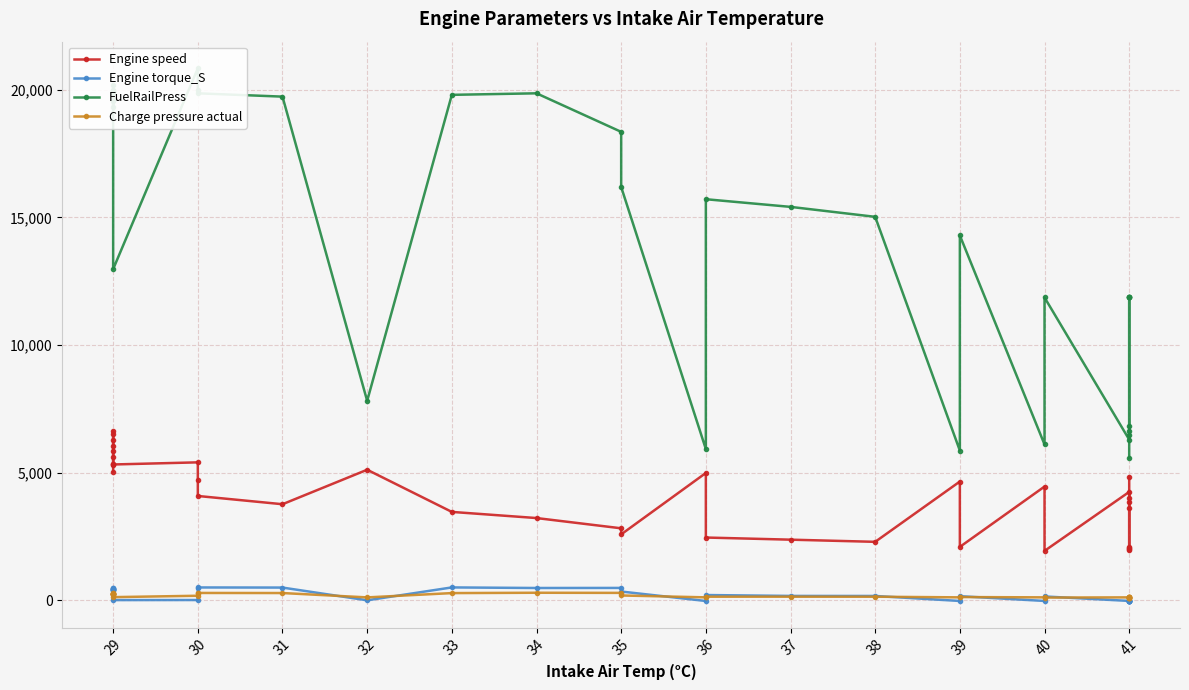

True or false: Engine speed has more than 2 points higher than both neighbors.

True